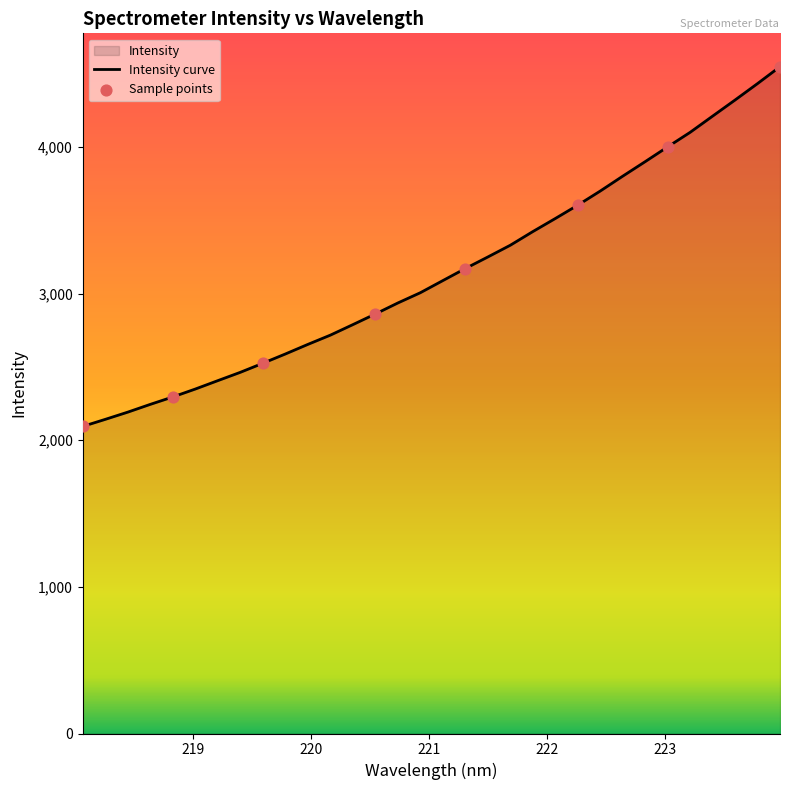

What is the change in value from 219.3979 to 221.8812?

+959.8